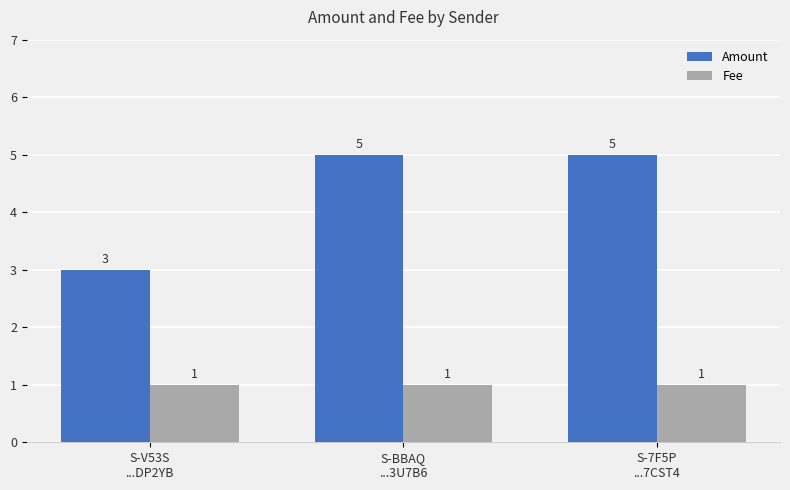

What is the label of the 3rd bar from the left?

S-7F5P
...7CST4